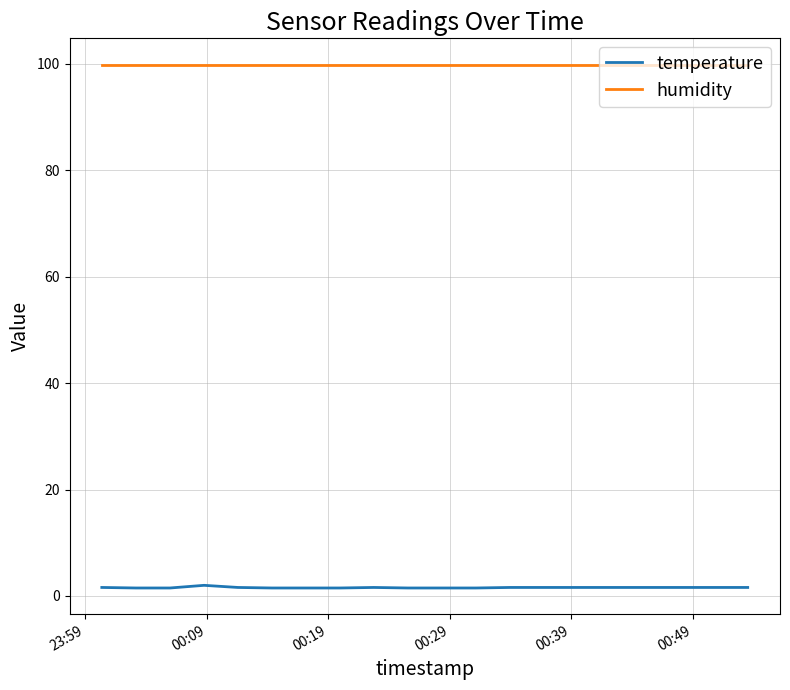

Rank the series by their maximum value, from highest to lowest.

humidity, temperature